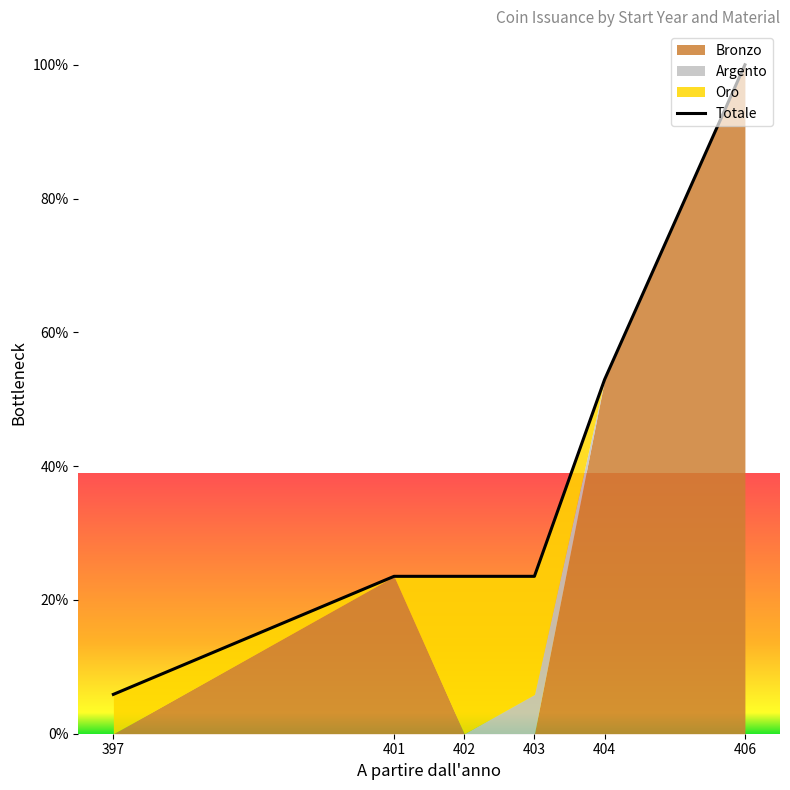

What is the sum of all values?

229.4